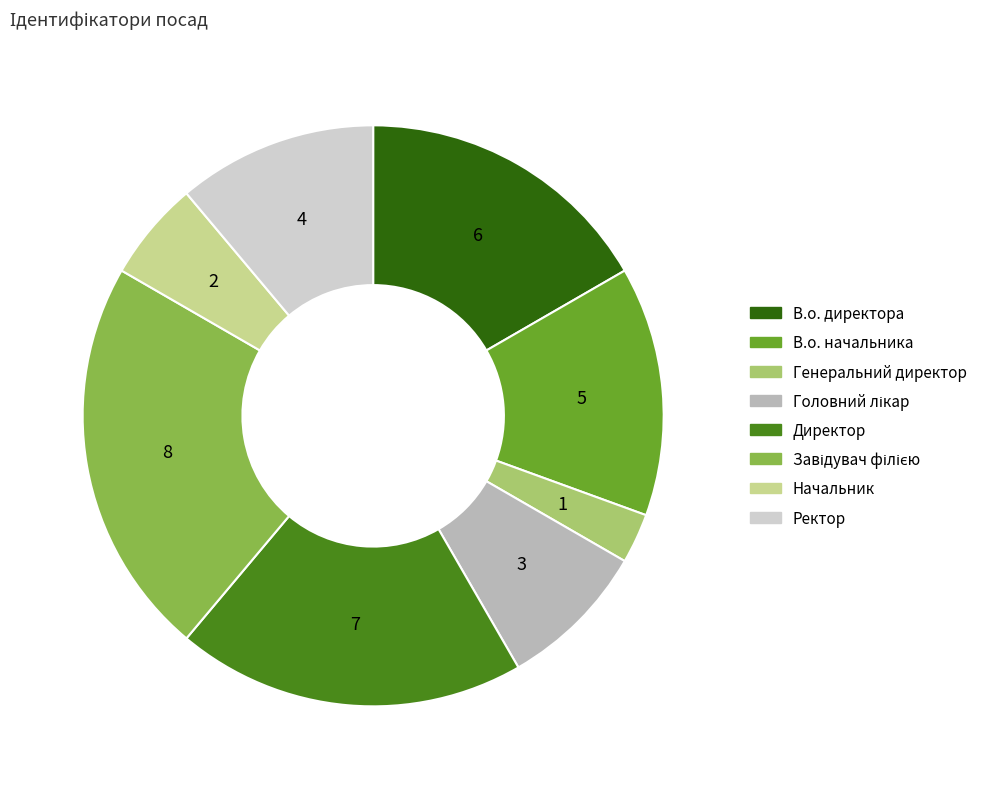

True or false: Директор accounts for 19% of the total.

True